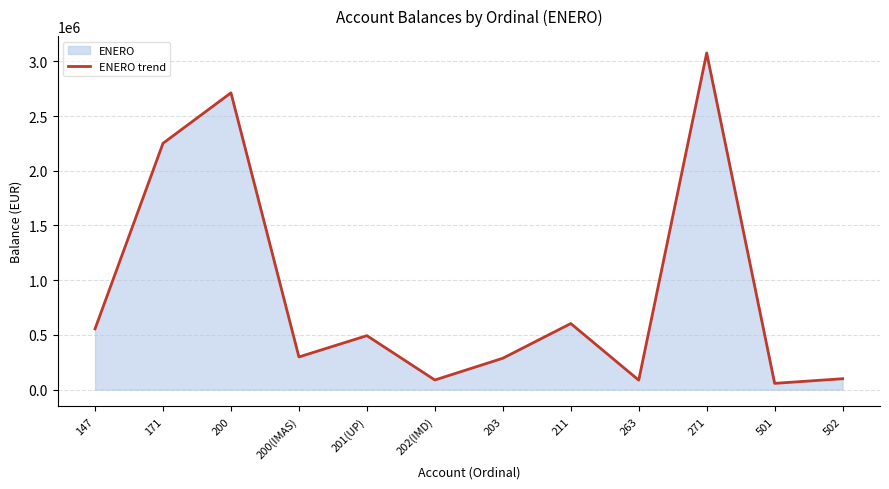

Reading left to right, list all the values displayed in this chart.

147=555605.0	171=2251031.7	200=2712028.2	200(IMAS)=298831.3	201(UP)=493550.3	202(IMD)=88319.1	203=287001.9	211=604098.5	263=86773.6	271=3076541.0	501=57558.4	502=100019.2